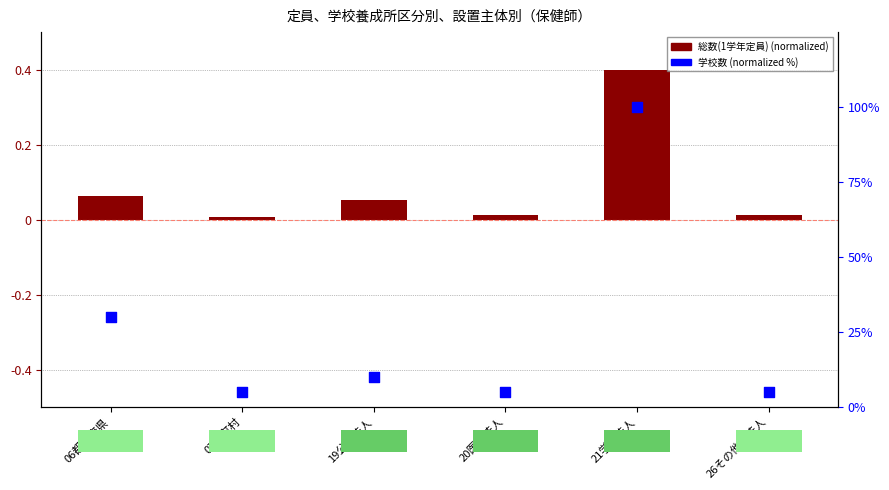

At which category is the sum across all series the highest?

21学校法人